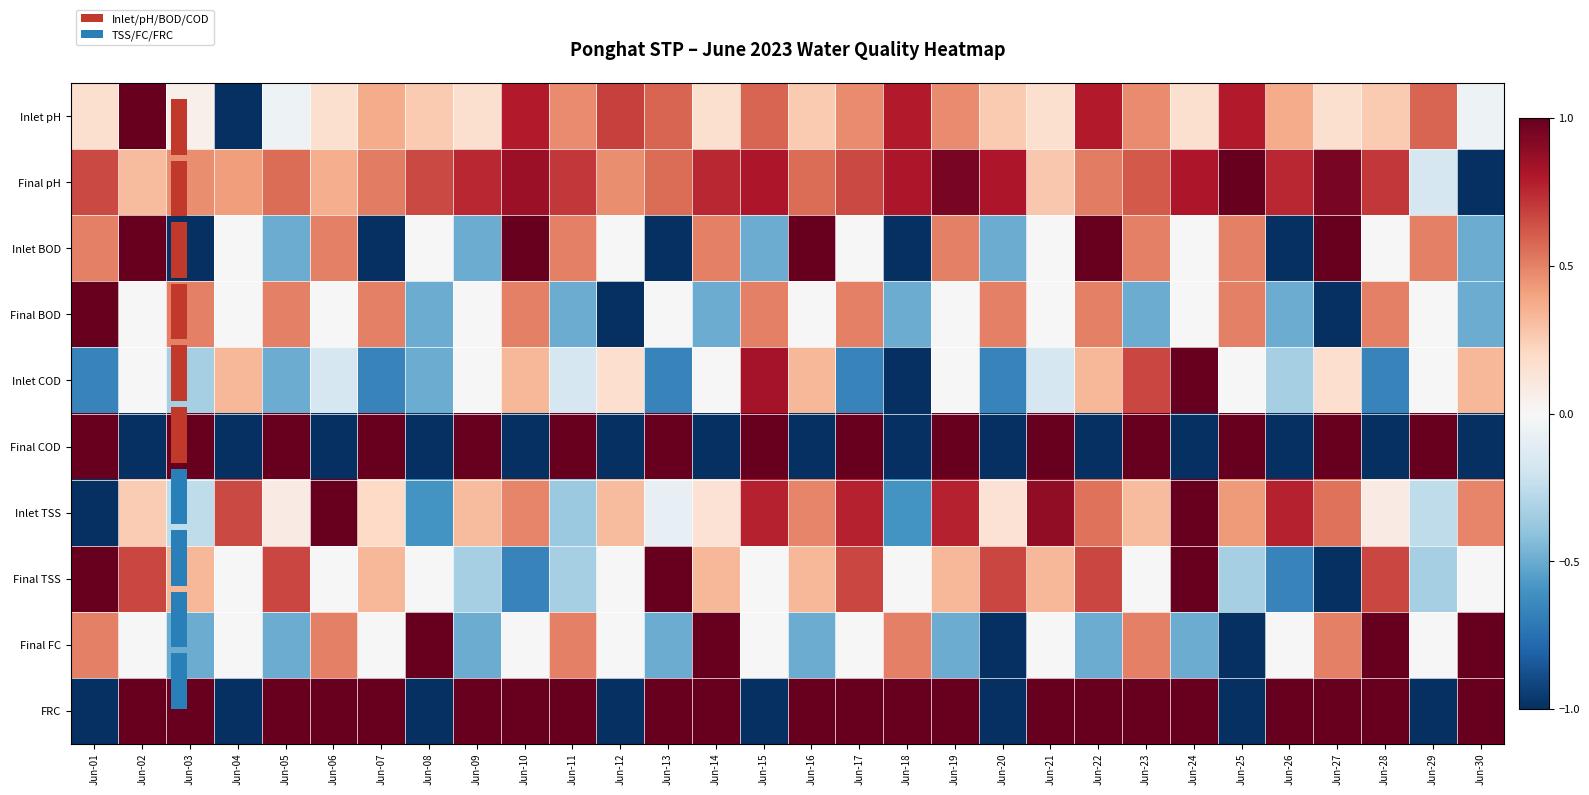

What is the highest value of the Final FC series?

1.0